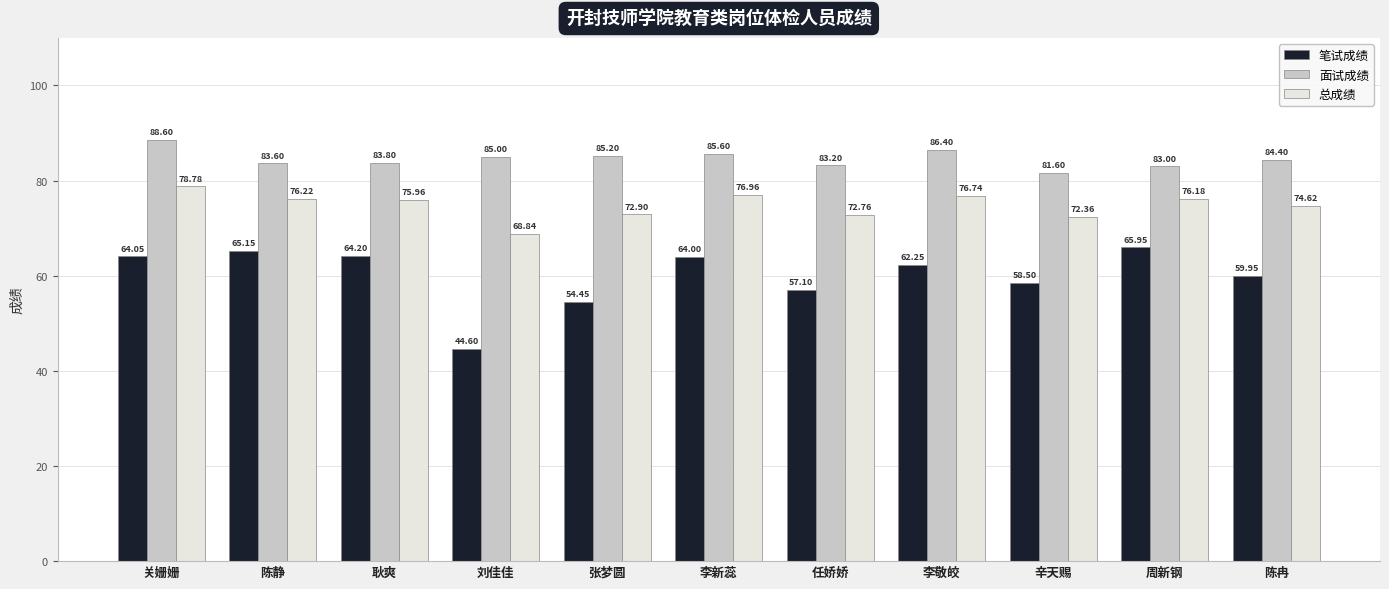

The value of 总成绩 at 陈冉 is 74.6. True or false?

True